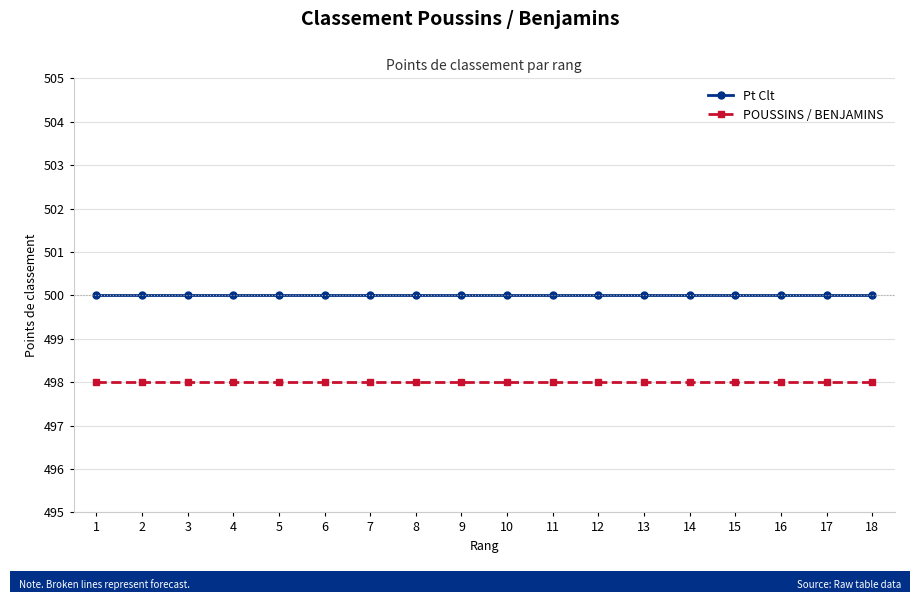

What is the maximum value for POUSSINS / BENJAMINS?

498